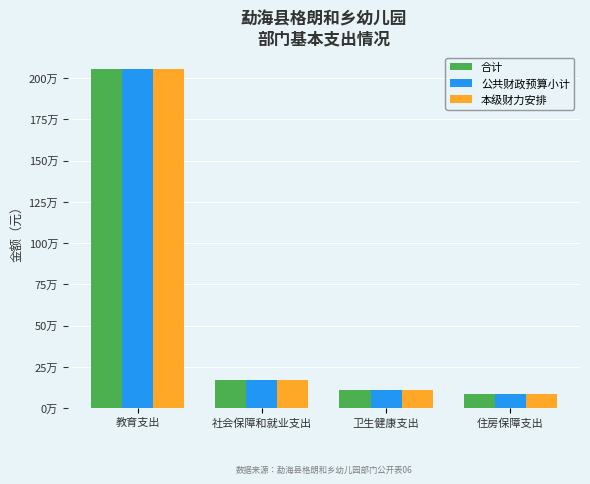

What are all the series names shown in the legend?

合计, 公共财政预算小计, 本级财力安排